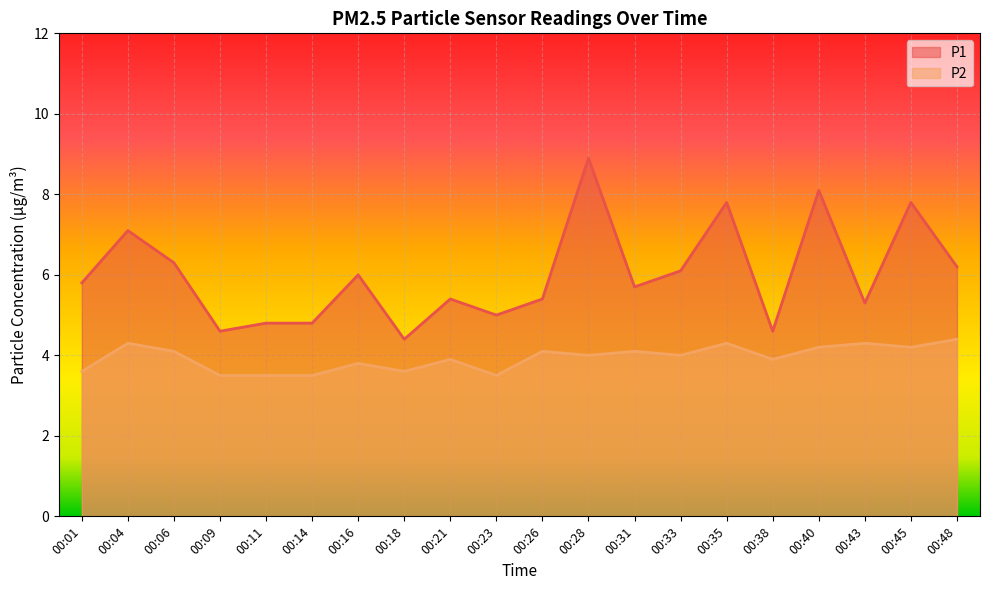

Is it true that P1 equals 5.7 at 00:31?

True